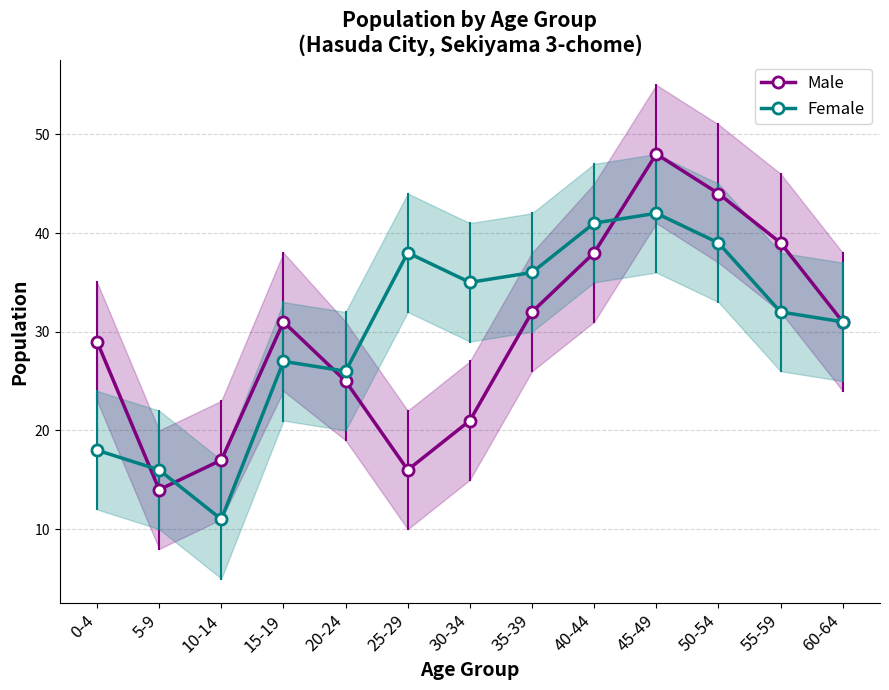

True or false: Female has more than 1 interior local peaks.

True